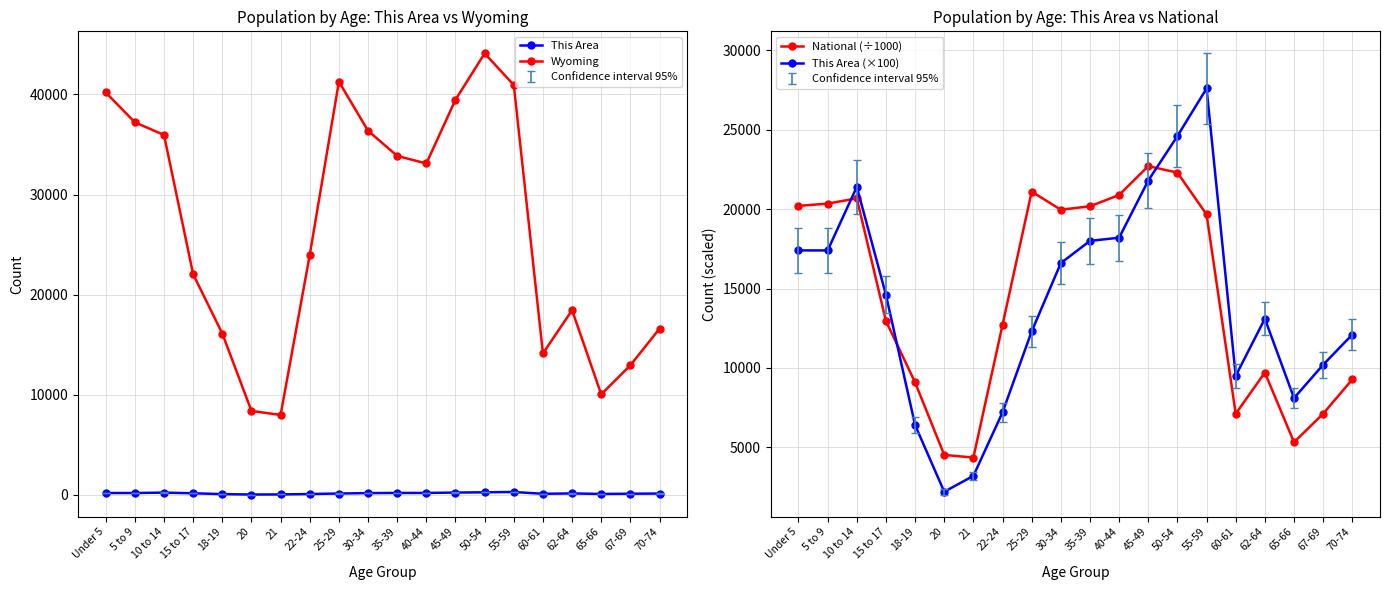

What are all the series names shown in the legend?

This Area, Wyoming, National (÷1000), This Area (×100)